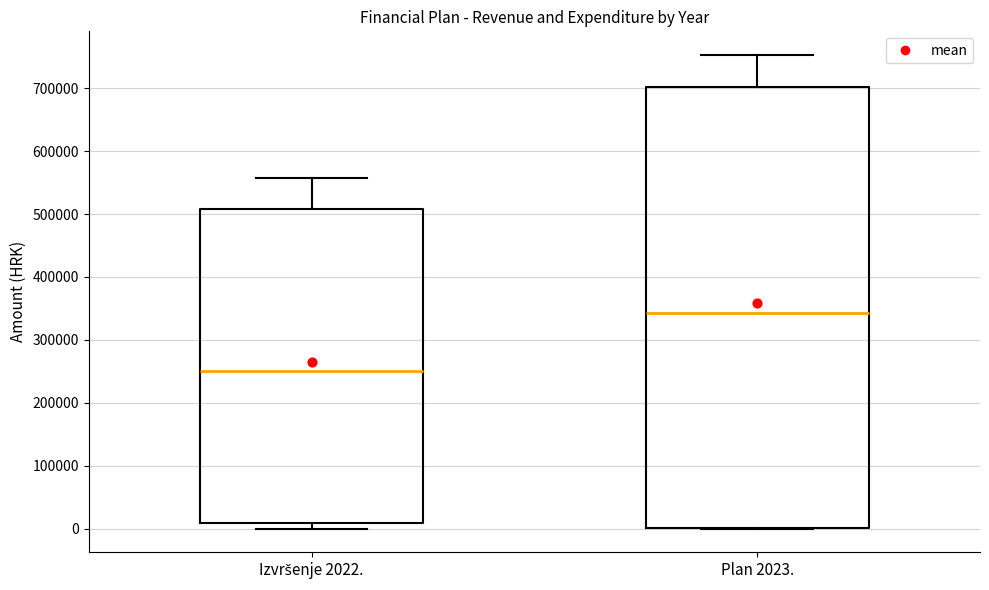

Reading left to right, read every box against the y-axis: the position of its median line, the range the box covers, and the ends of its whiskers. The values are not printed on the chart, so give them approximately, as read against the axis.

Izvršenje 2022.: median 250000, box 10000 to 510000, whiskers 0 to 560000
Plan 2023.: median 340000, box 0 to 700000, whiskers 0 to 750000